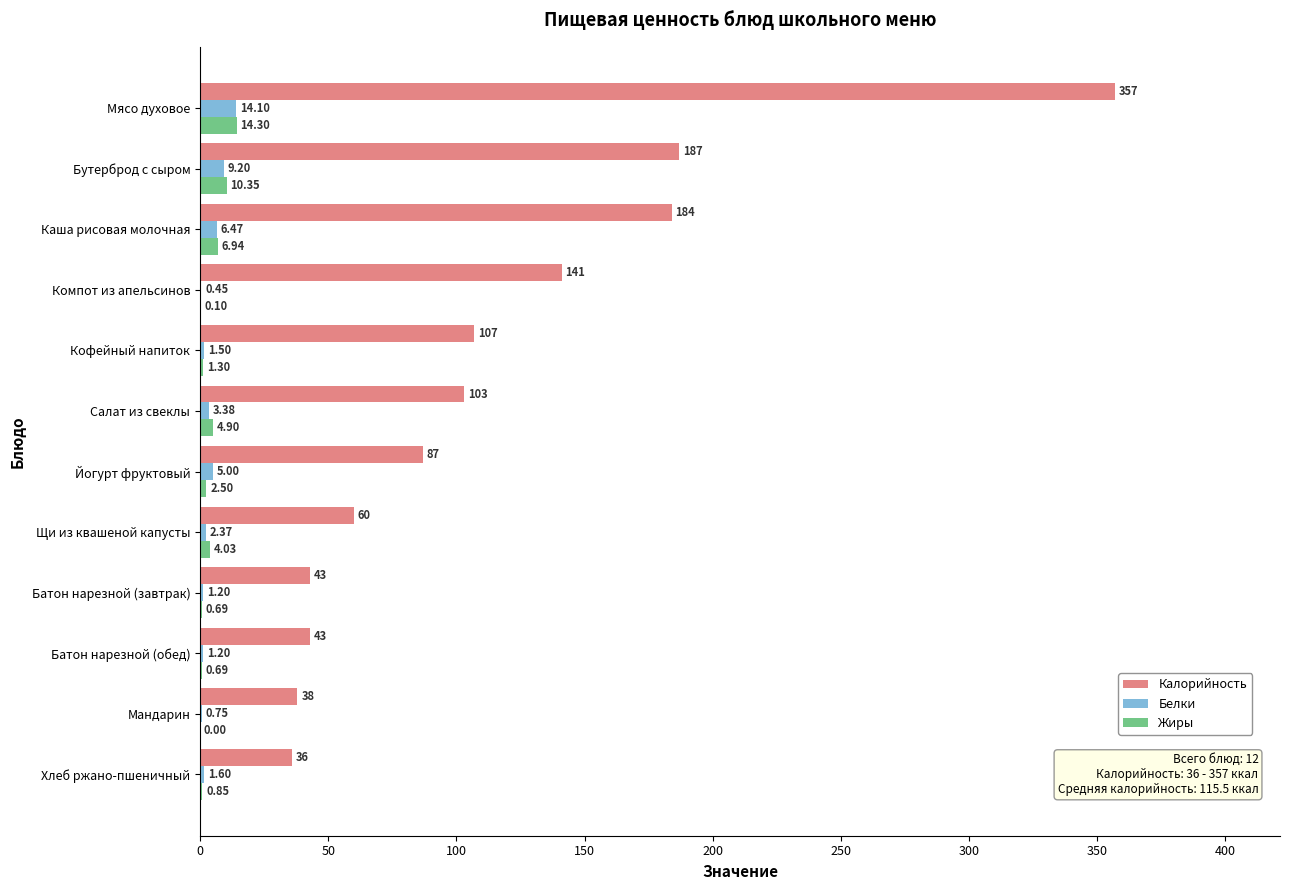

Where is Калорийность nearest to the value 196?

Бутерброд с сыром